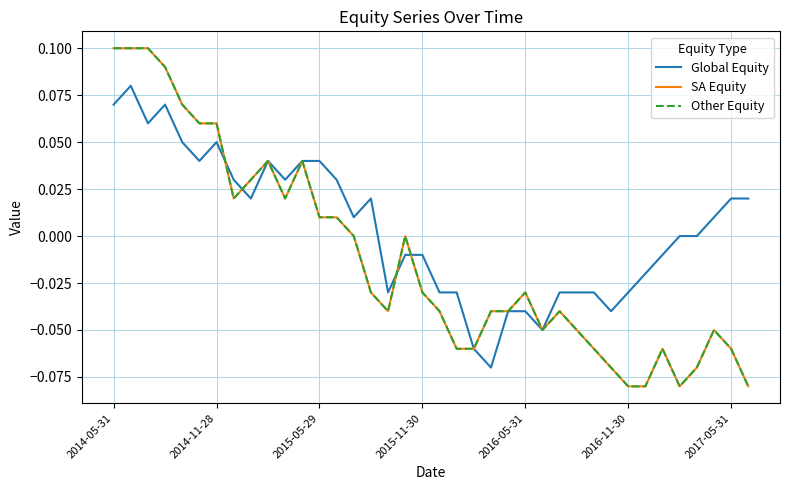

Does the chart display data point markers on the line(s)?

No